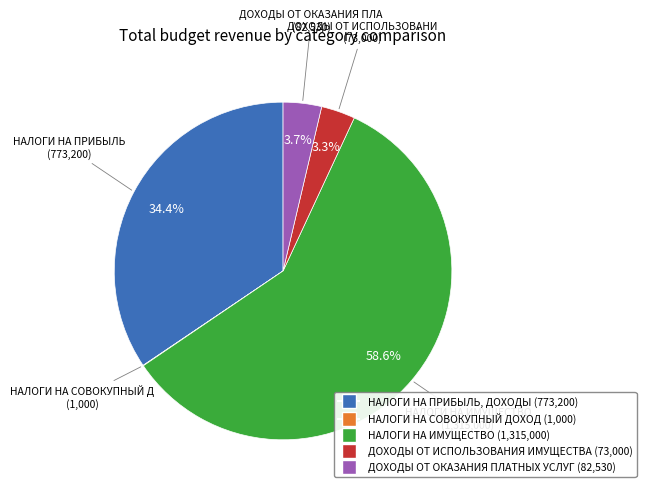

Which slice is the largest?

НАЛОГИ НА ИМУЩЕСТВО